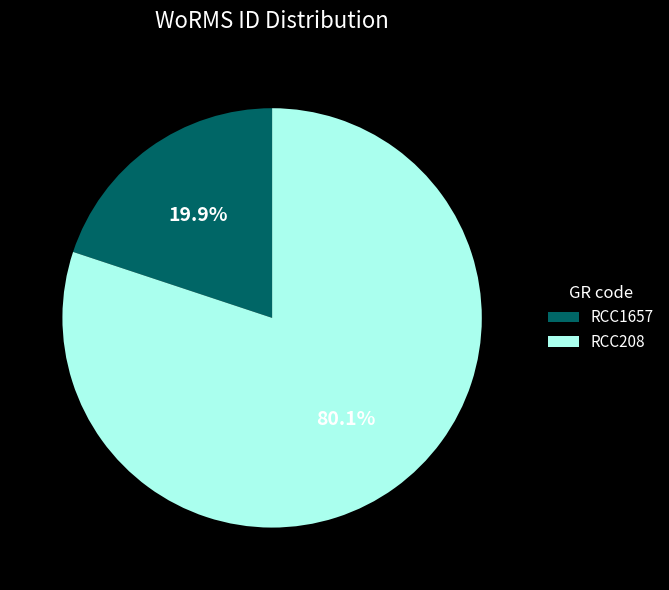

To the nearest percent, what is the difference between the RCC1657 and RCC208 slice percentages?

60%